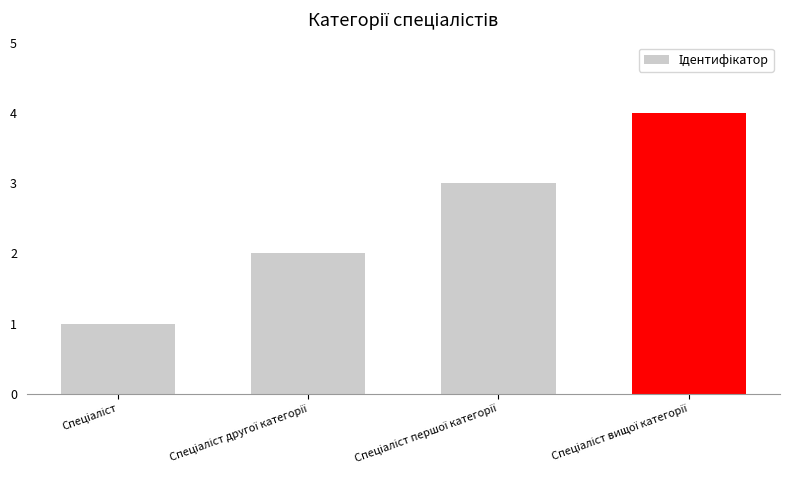

What is the sum of all values?

10